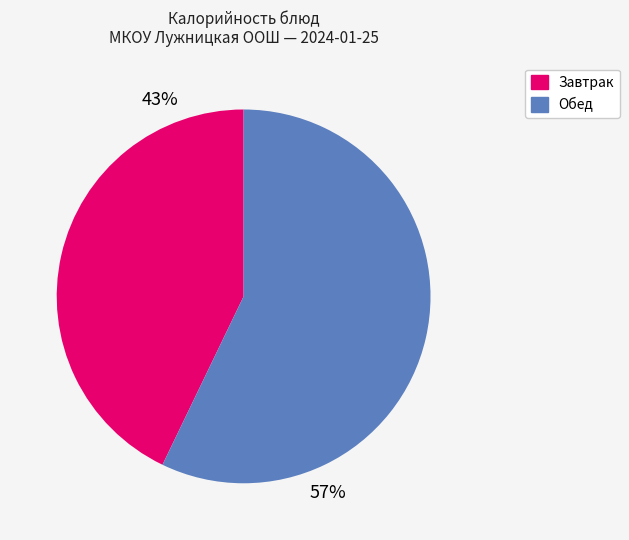

Is there a majority slice in this chart?

Yes